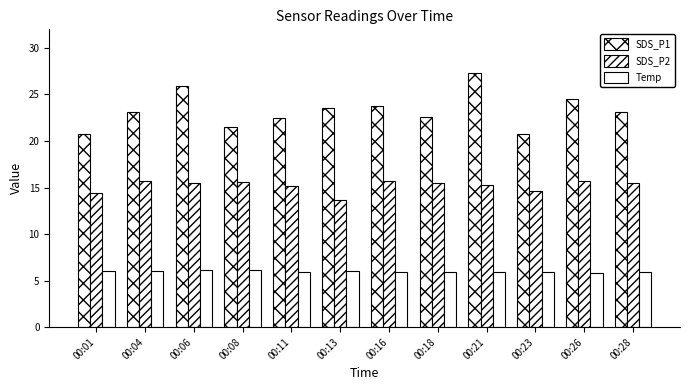

Which category has the highest value across all series?

00:21